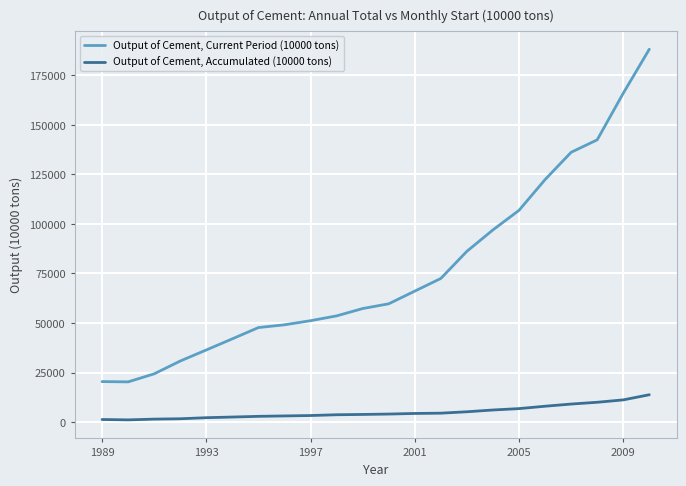

Rank the series by their maximum value, from highest to lowest.

Output of Cement, Current Period (10000 tons), Output of Cement, Accumulated (10000 tons)